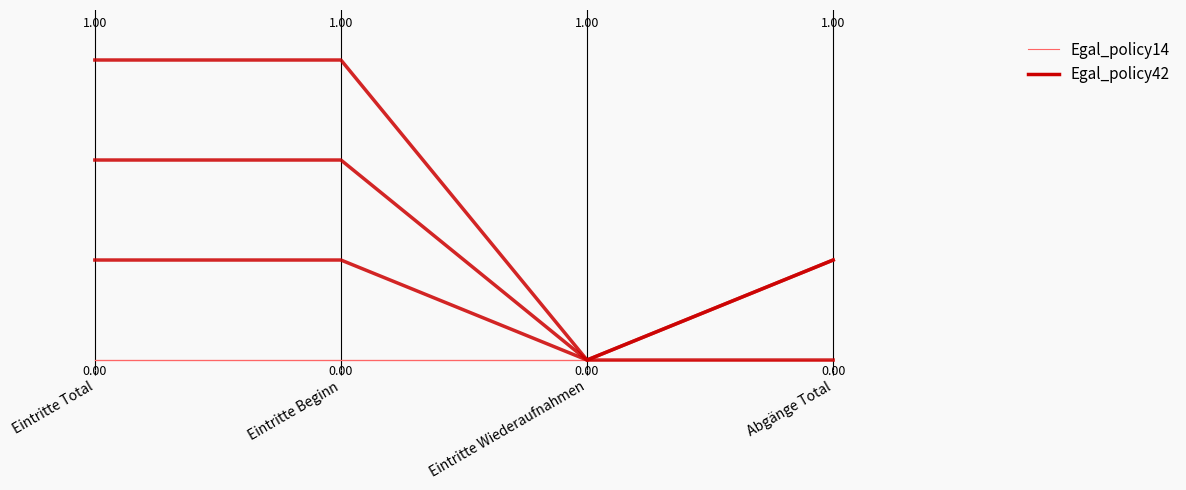

What is the label of the 4th point from the left?

Abgänge Total